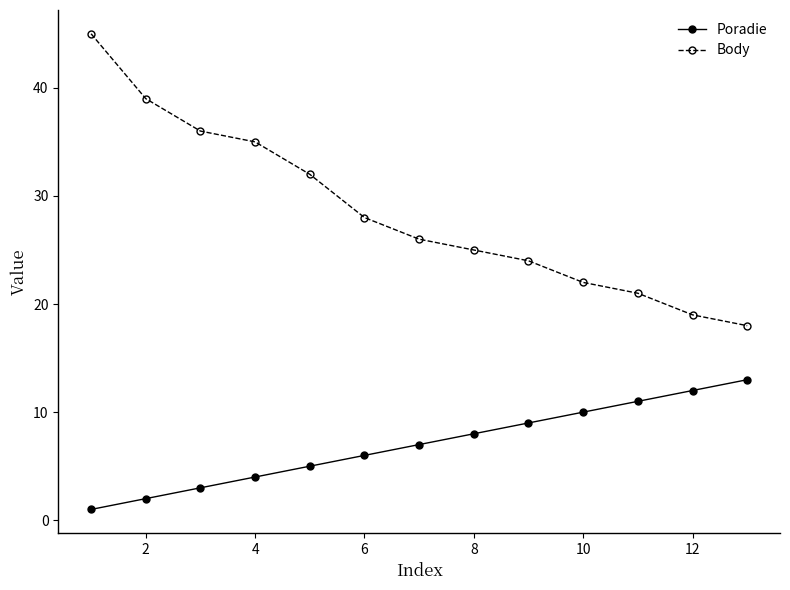

True or false: Body has more than 2 interior local peaks.

False